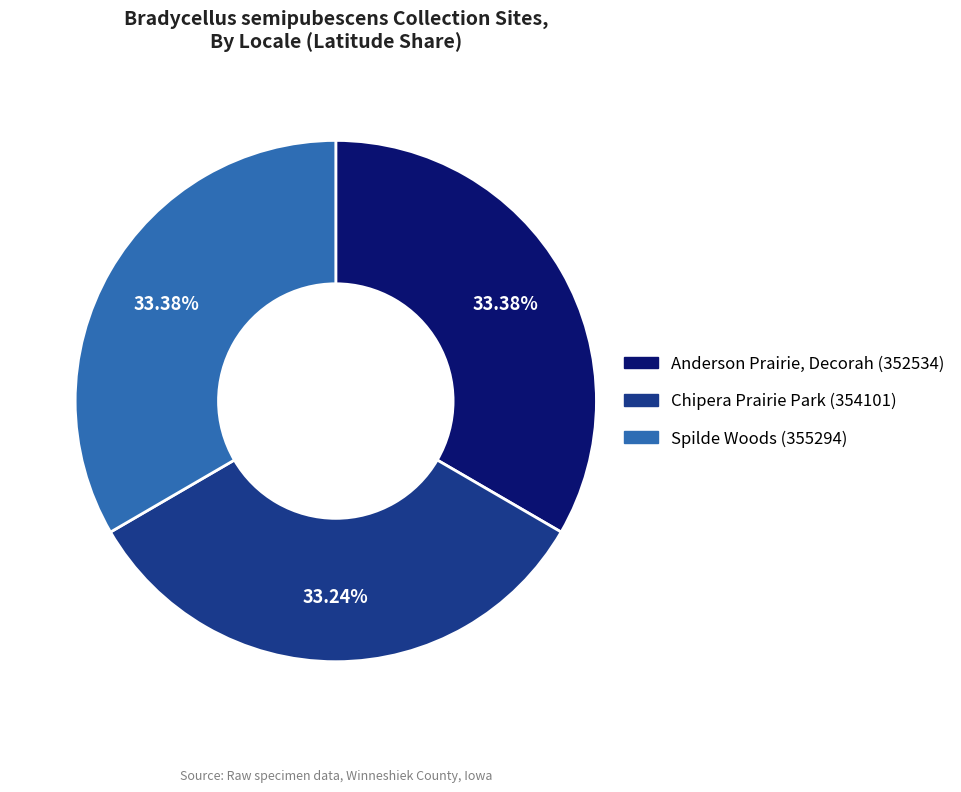

Does Chipera Prairie Park (354101) represent more than half of the total?

No